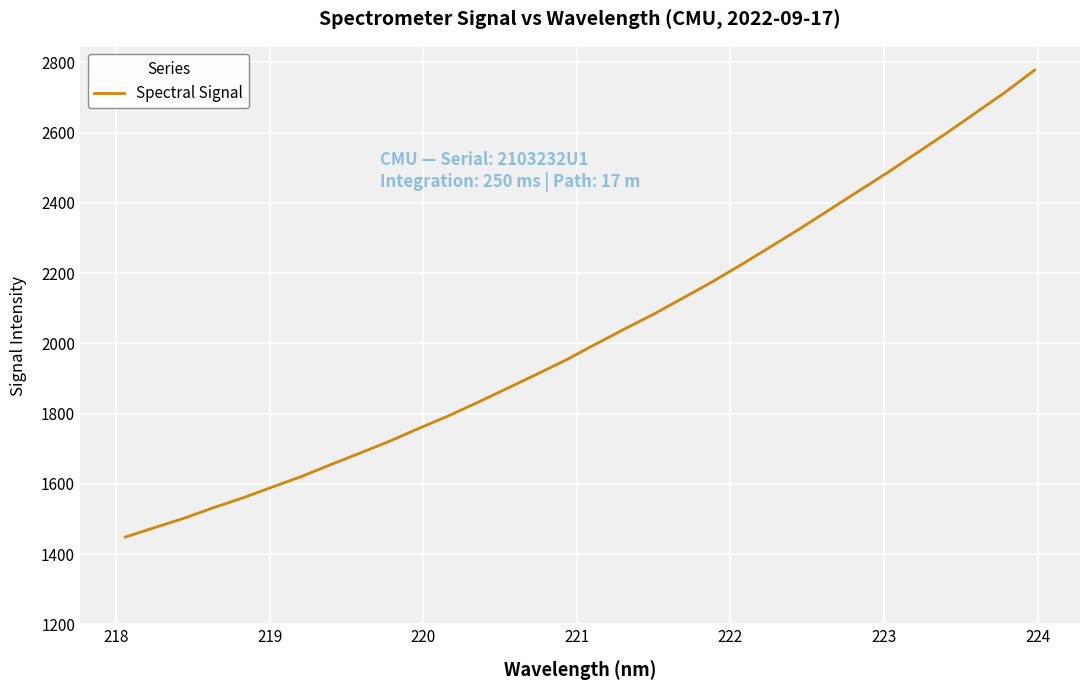

What is the sum of all values?

64754.9